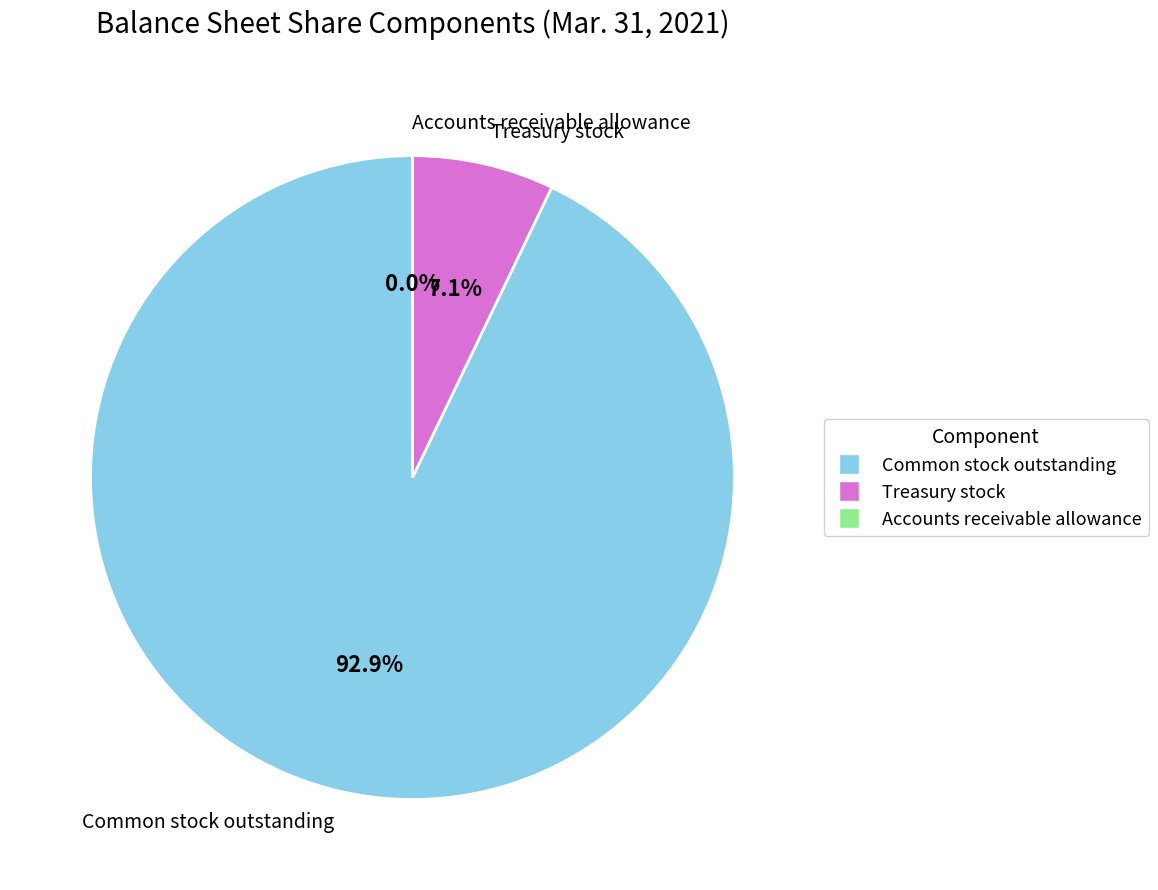

To the nearest percent, what is the difference between the largest and smallest slice percentages?

93%